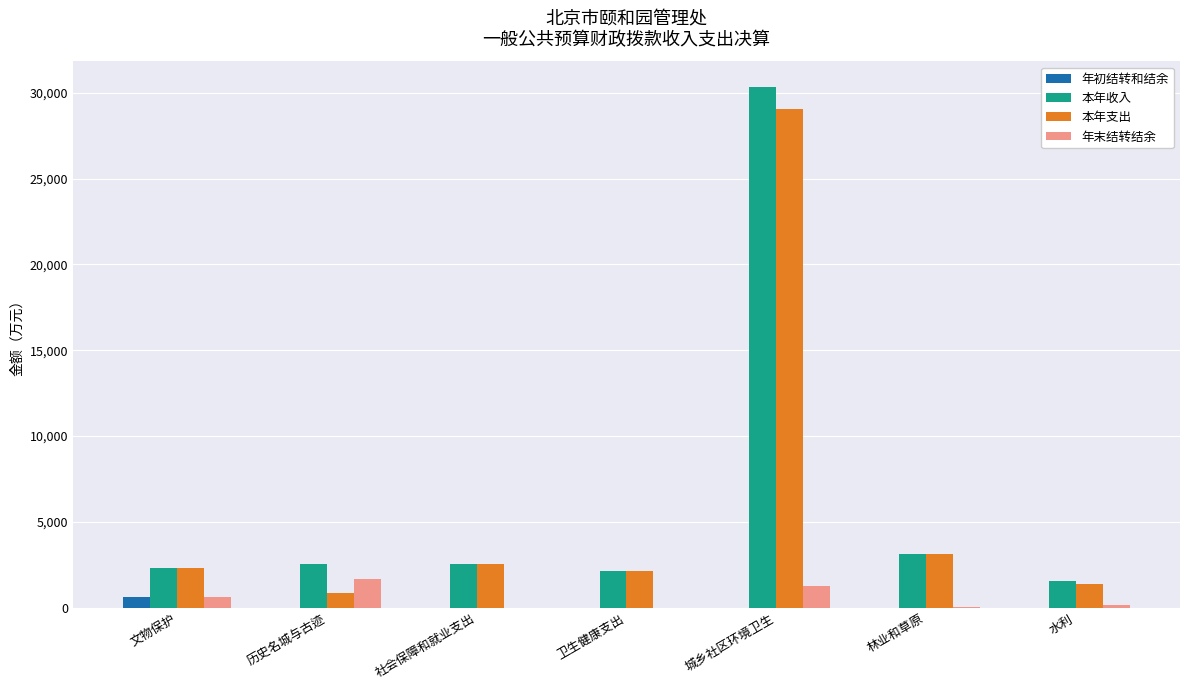

Which series has the largest total across all categories?

本年收入